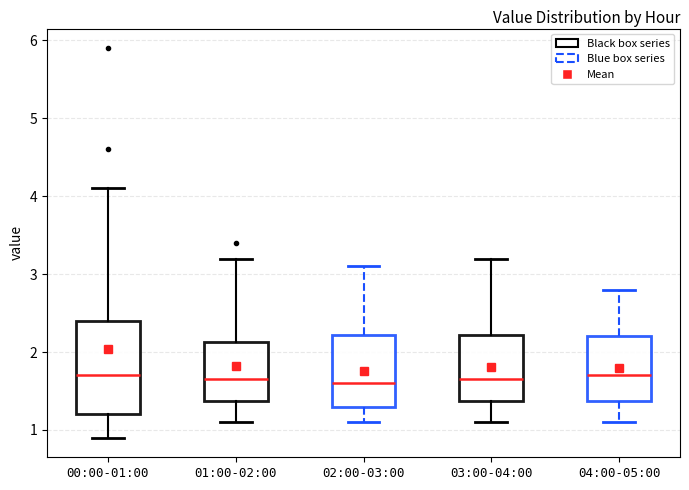

Reading left to right, read every box against the y-axis: the position of its median line, the range the box covers, and the ends of its whiskers. The values are not printed on the chart, so give them approximately, as read against the axis.

00:00-01:00: median 1.7, box 1.2 to 2.4, whiskers 0.9 to 4.1
01:00-02:00: median 1.7, box 1.4 to 2.1, whiskers 1.1 to 3.2
02:00-03:00: median 1.6, box 1.3 to 2.2, whiskers 1.1 to 3.1
03:00-04:00: median 1.7, box 1.4 to 2.2, whiskers 1.1 to 3.2
04:00-05:00: median 1.7, box 1.4 to 2.2, whiskers 1.1 to 2.8